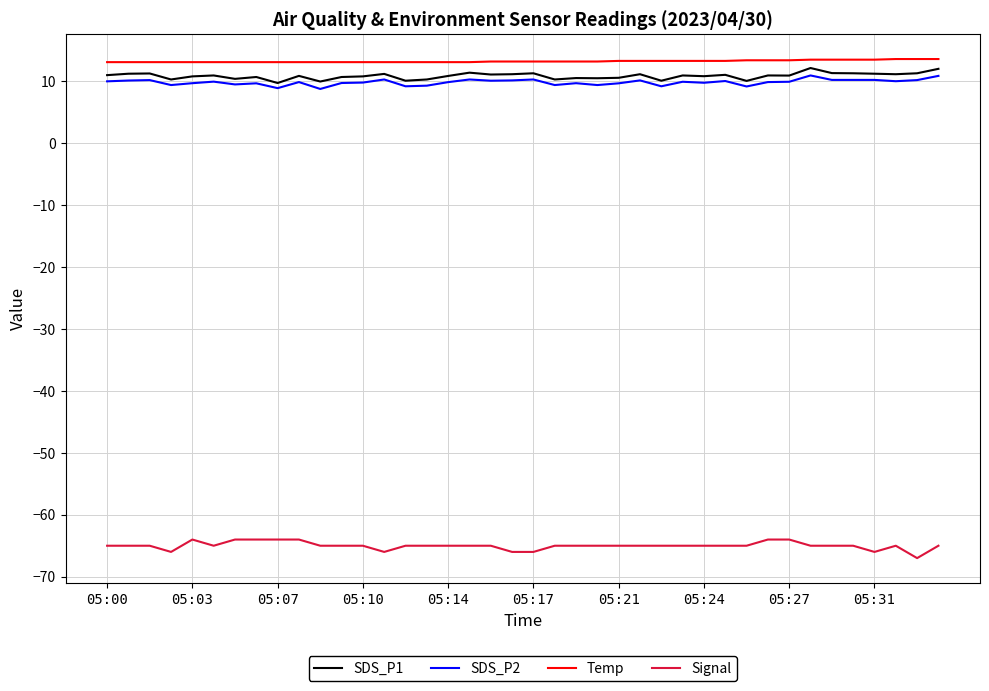

True or false: Signal and SDS_P2 cross at least once.

False